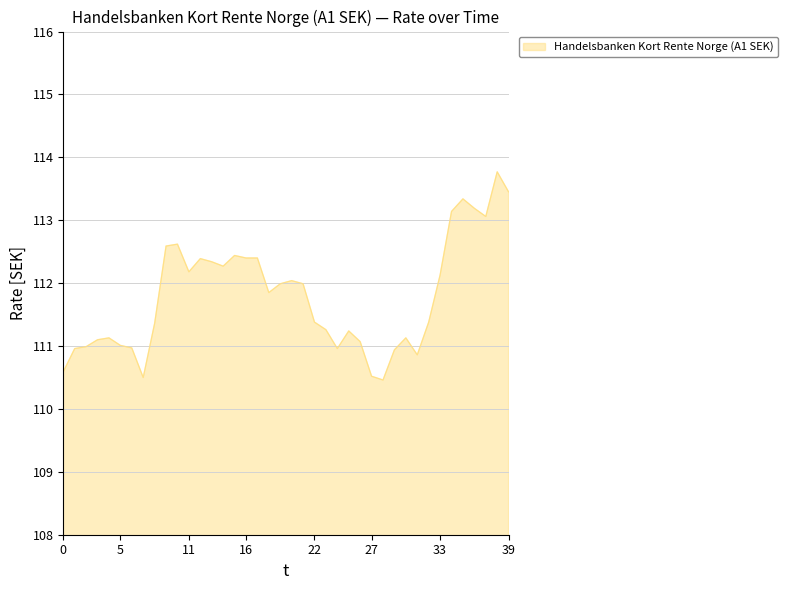

What is the greatest value displayed?

113.8